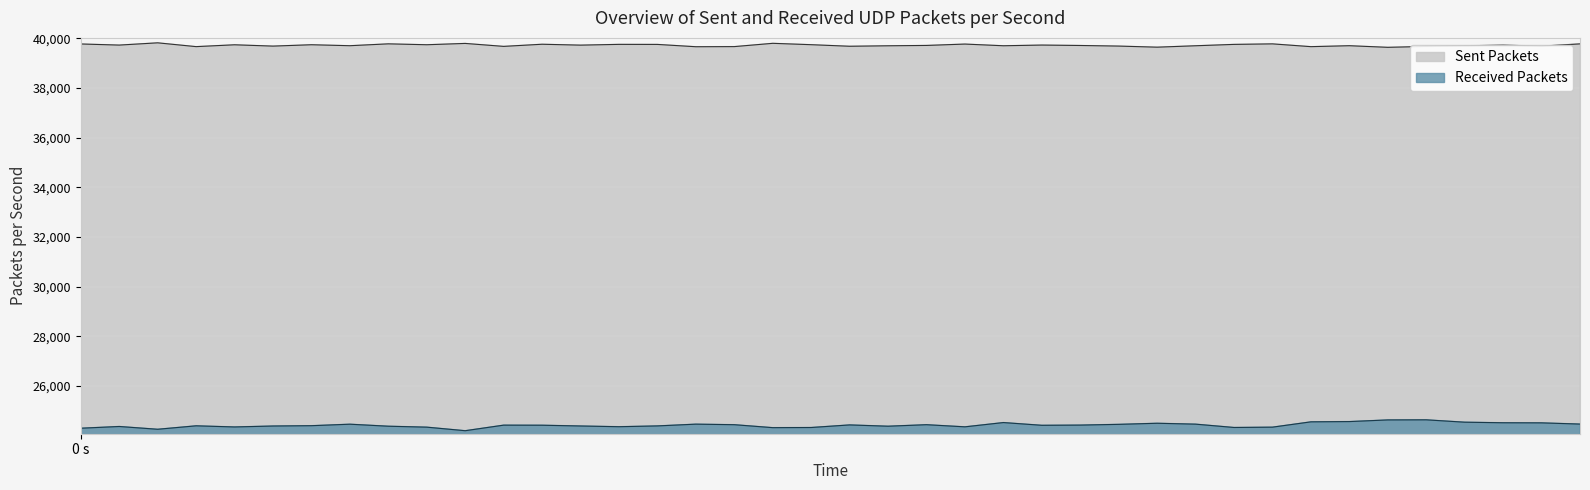

True or false: Sent Packets and Received Packets cross at least once.

False